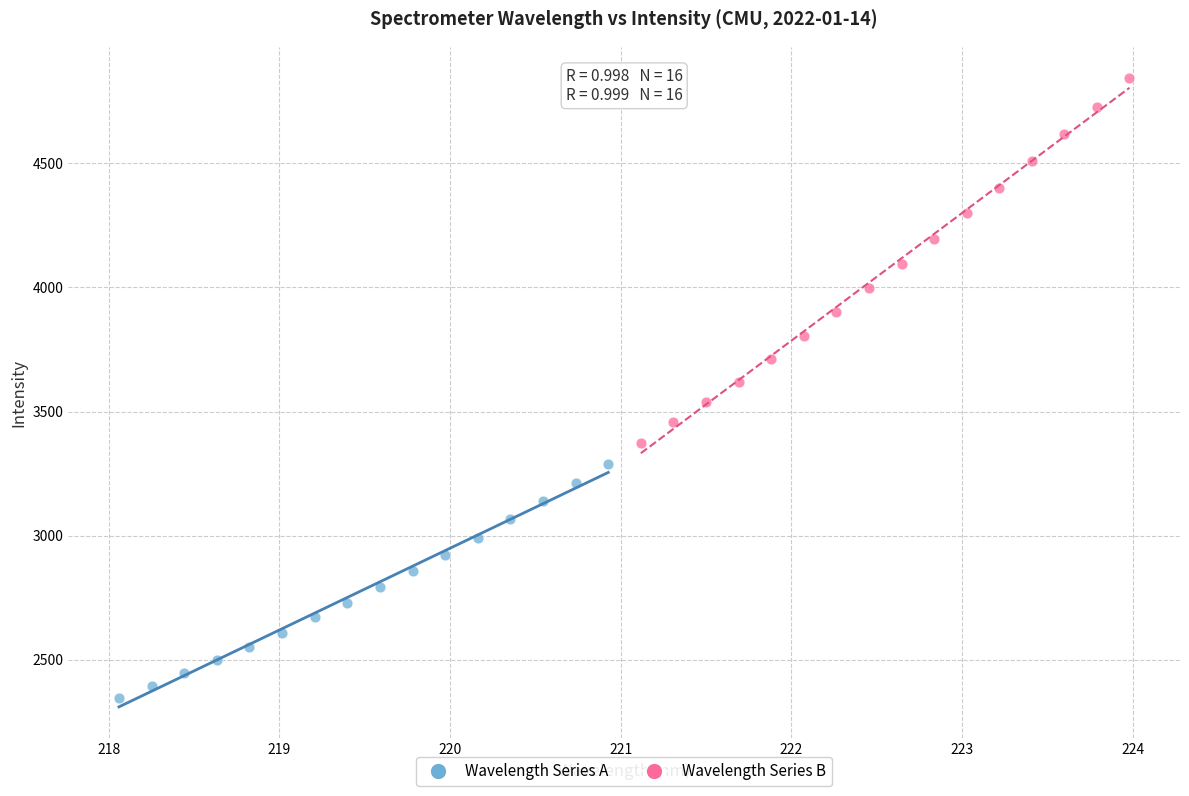

Which series contains the highest Y value?

Wavelength Series B